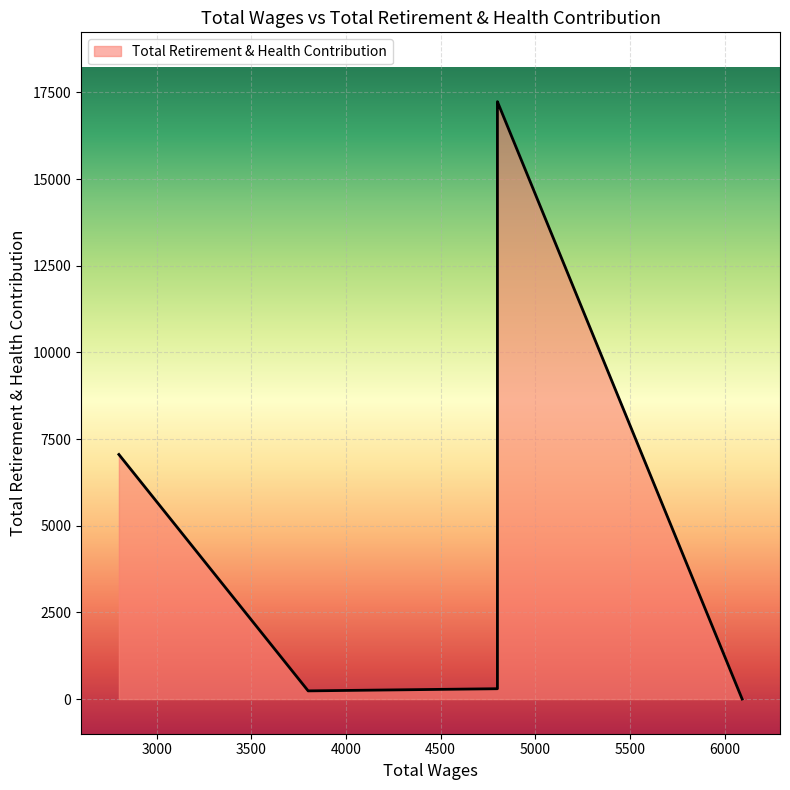

How many lines are shown in the chart?

1